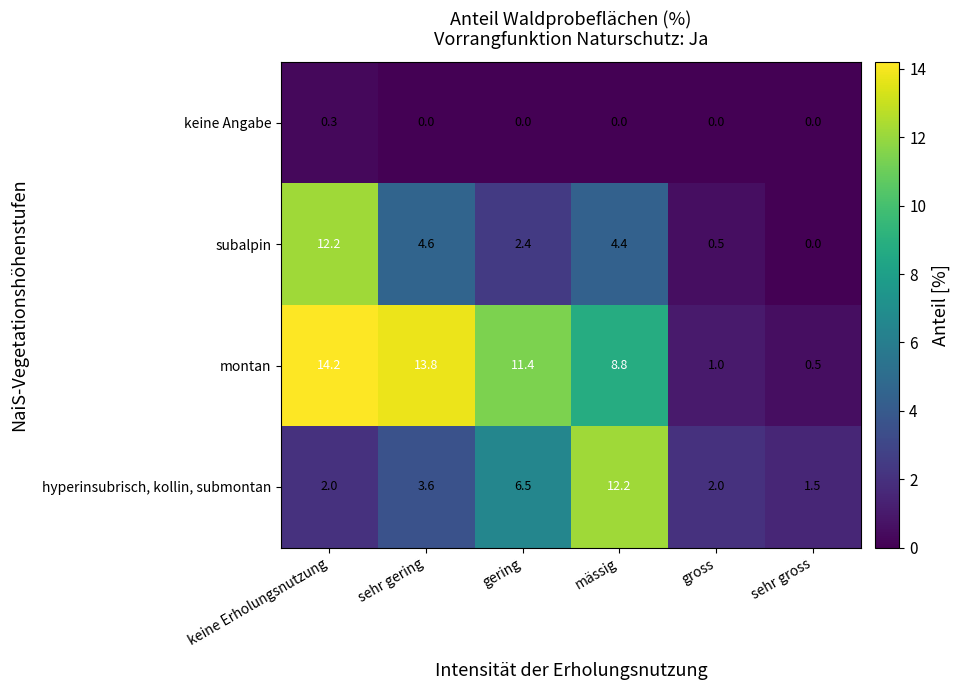

At which label does subalpin reach its minimum?

sehr gross